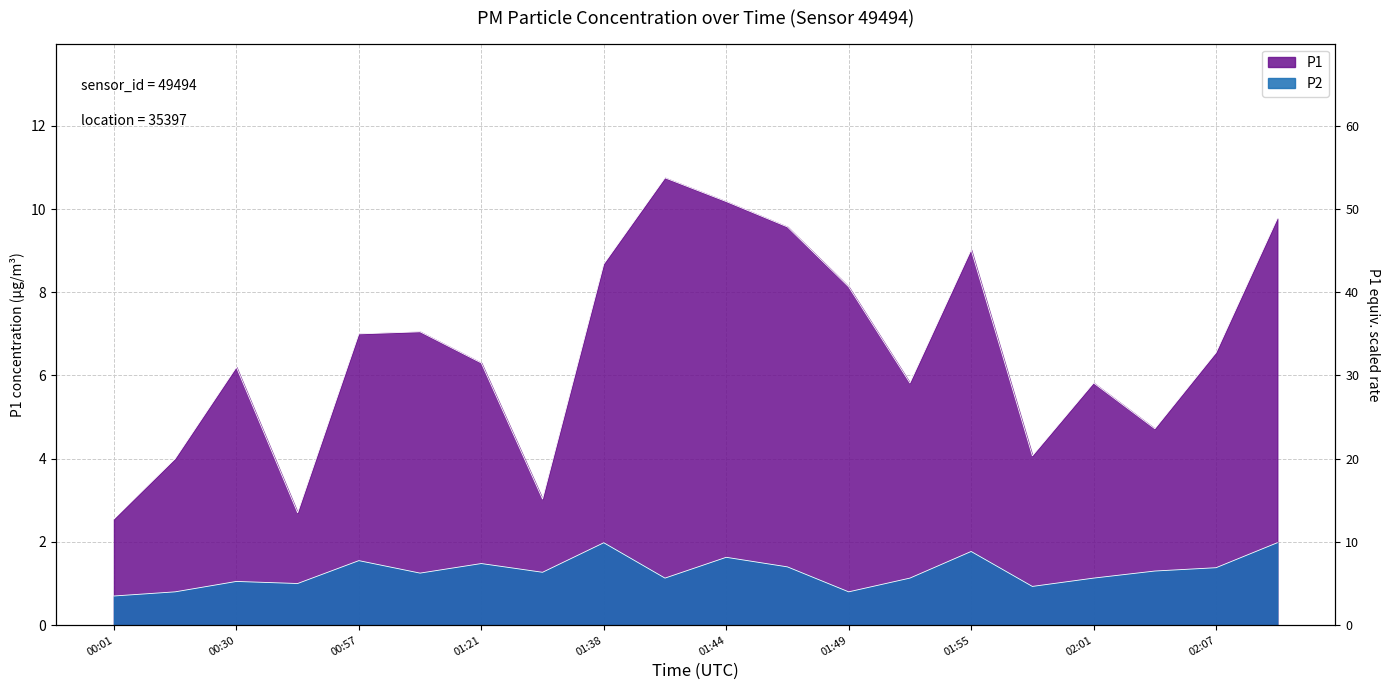

What is the total value across all series at 02:01?

7.0